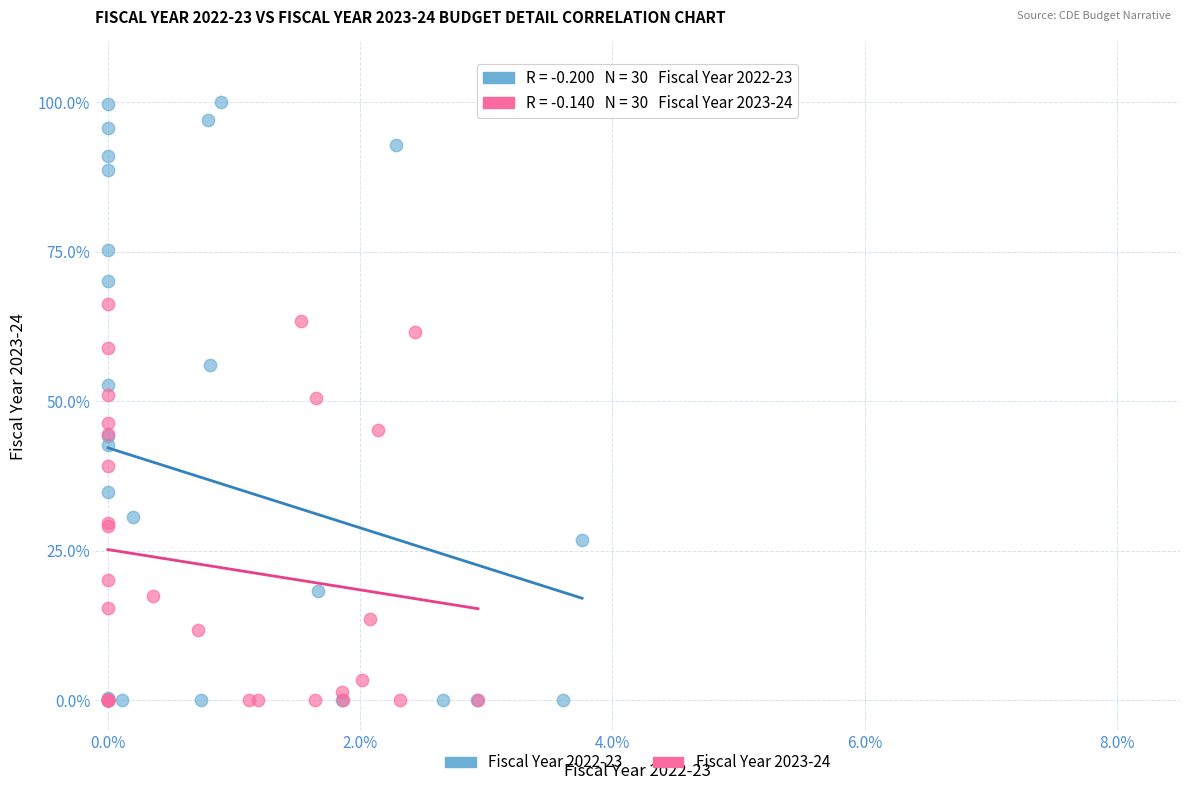

Which series has the largest Y range (max minus min)?

Fiscal Year 2022-23